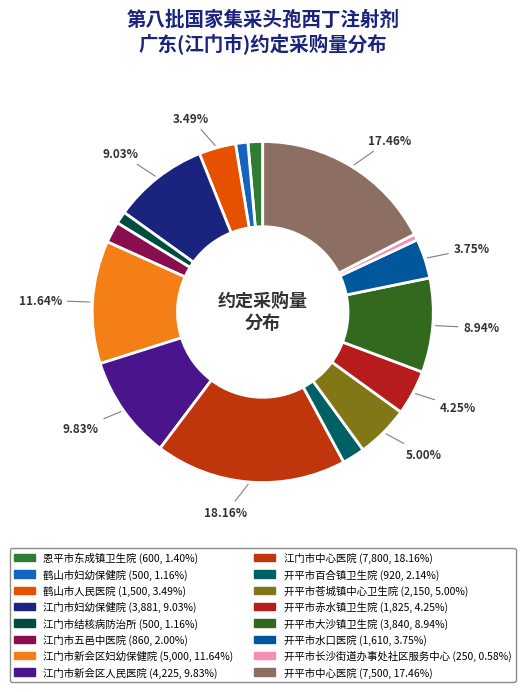

Rank the categories by value from highest to lowest.

江门市中心医院, 开平市中心医院, 江门市新会区妇幼保健院, 江门市新会区人民医院, 江门市妇幼保健院, 开平市大沙镇卫生院, 开平市苍城镇中心卫生院, 开平市赤水镇卫生院, 开平市水口医院, 鹤山市人民医院, 开平市百合镇卫生院, 江门市五邑中医院, 恩平市东成镇卫生院, 鹤山市妇幼保健院, 江门市结核病防治所, 开平市长沙街道办事处社区服务中心